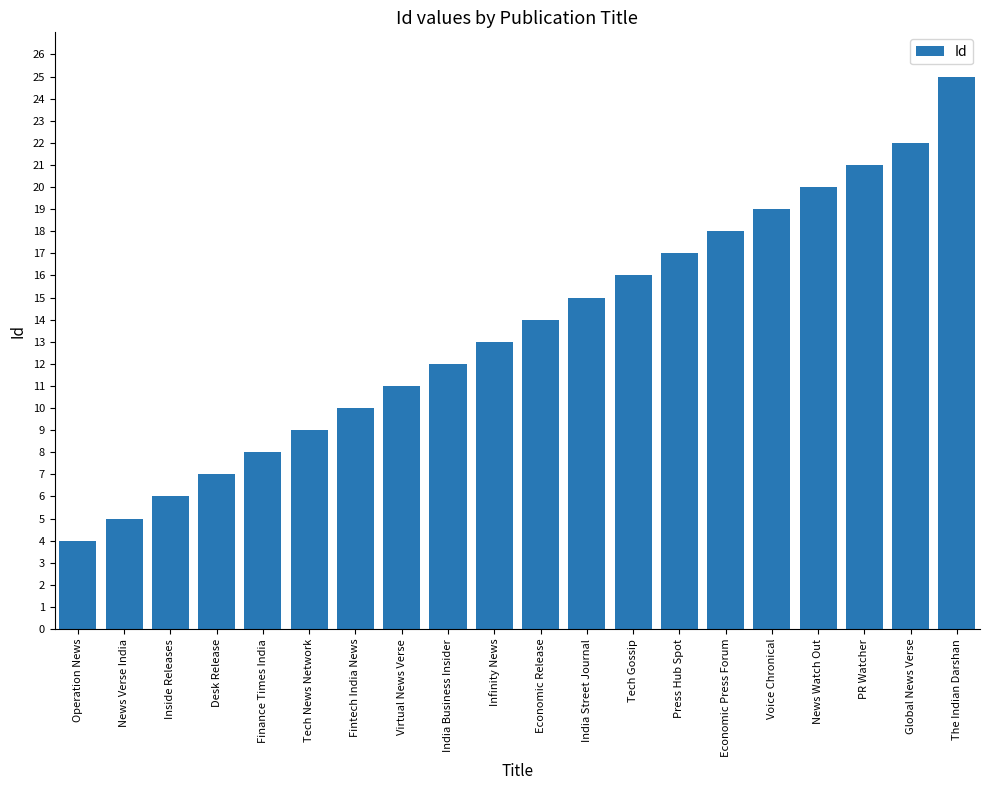

What is the value of the 16th bar from the left?

19